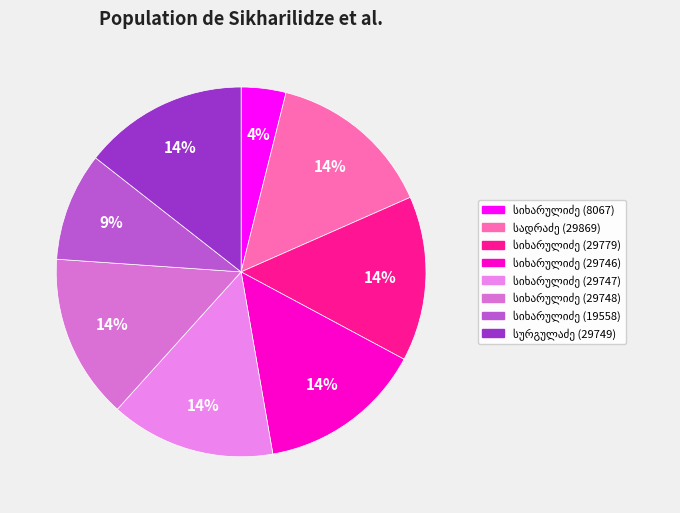

Count the number of slices in the pie.

8